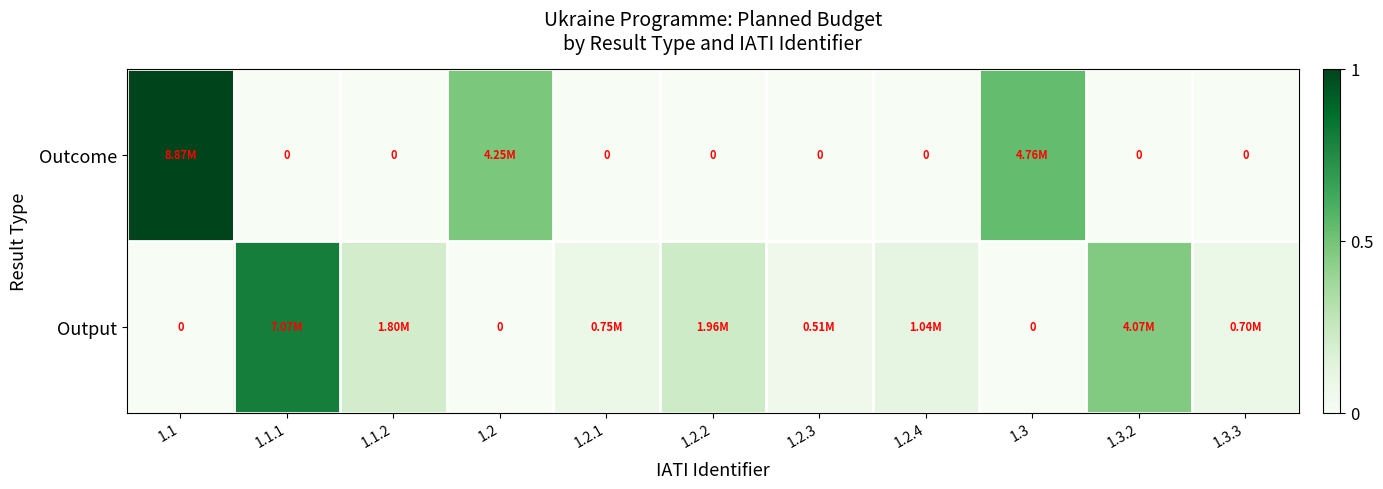

True or false: Output has a value of 0.0 at 1.3.

True